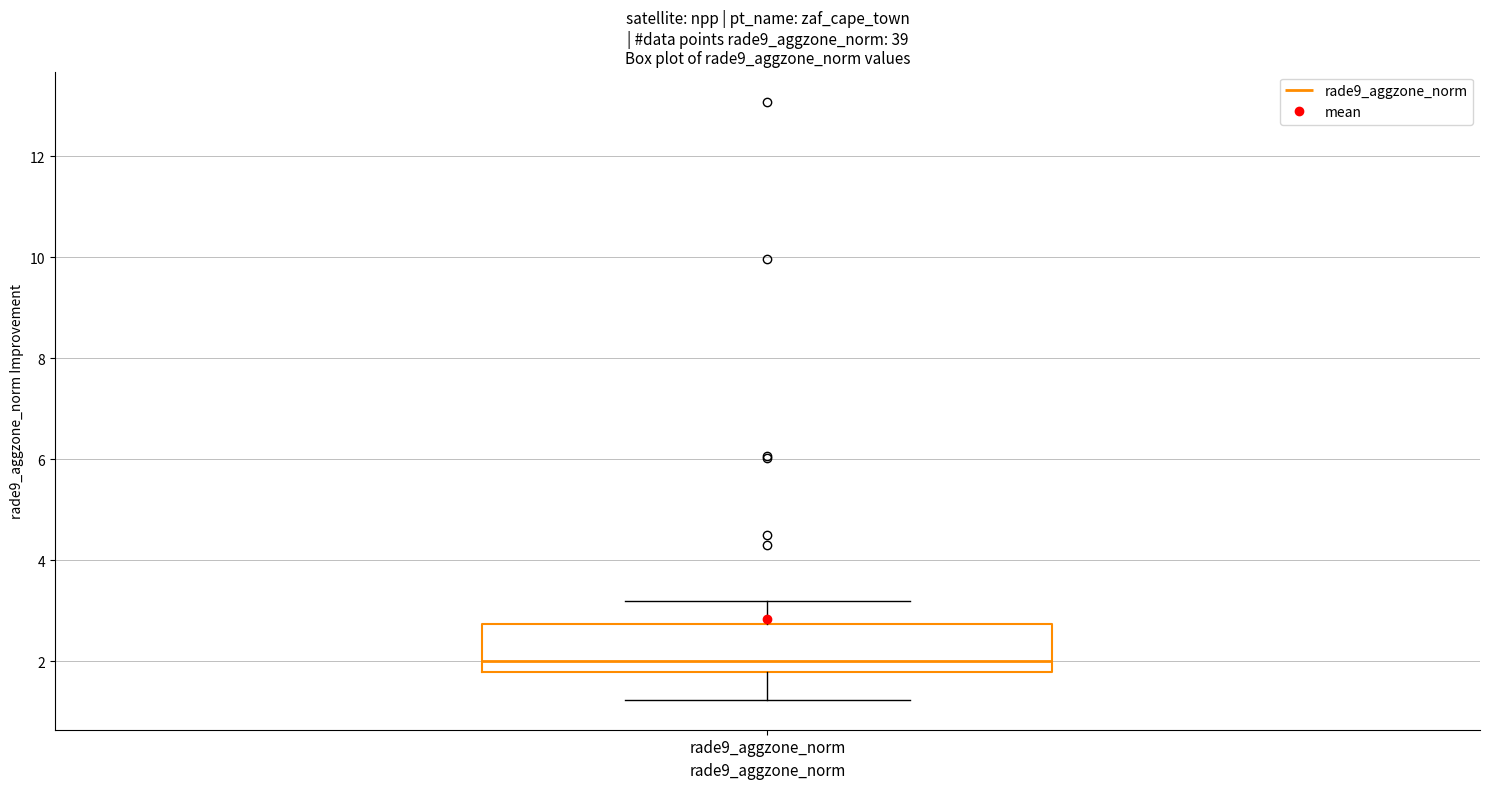

Read this box plot against the y-axis: the position of the median line, the range covered by the box, and the ends of both whiskers. The values are not printed on the chart, so give them approximately, as read against the axis.

median 2.0, box 1.8 to 2.8, whiskers 1.2 to 3.2